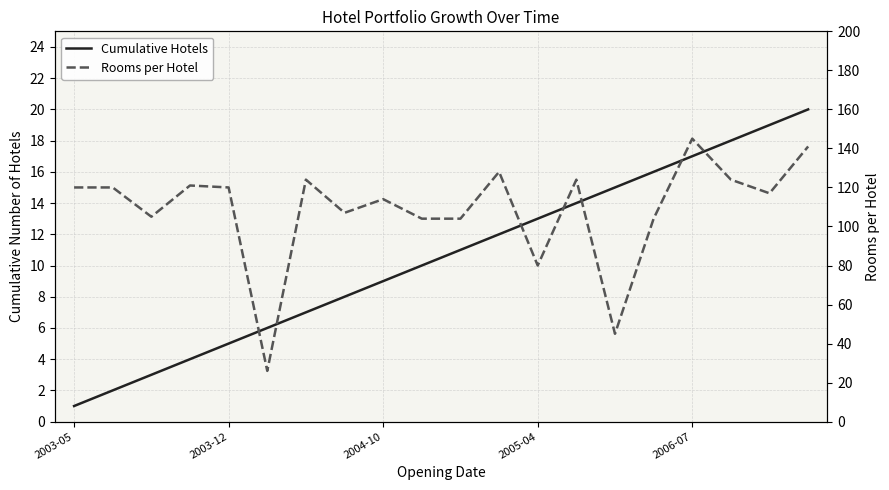

What is the value of the Cumulative Hotels point at the 17th from the left?

17